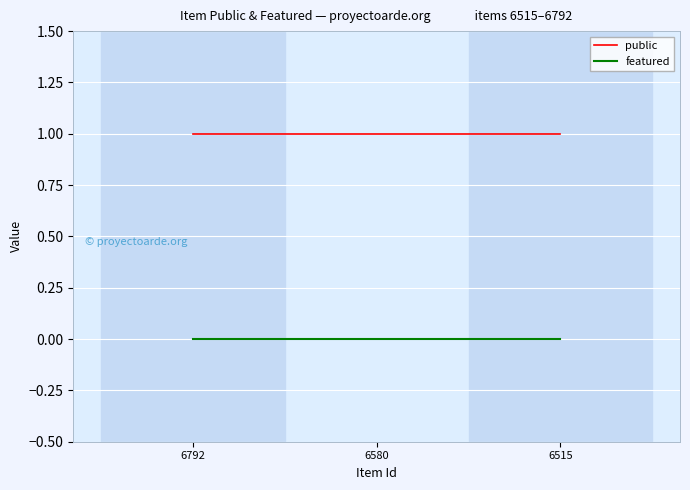

Which series has the largest total across all categories?

public